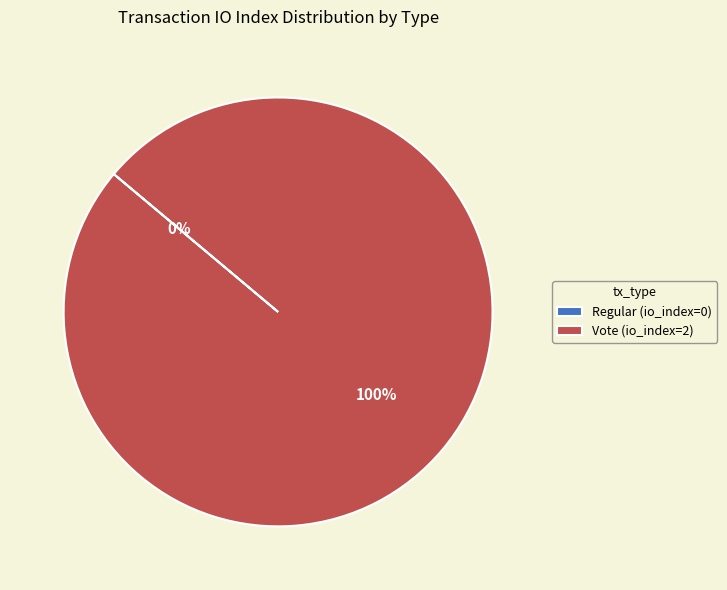

What is the change in value from Regular to Vote?

+2